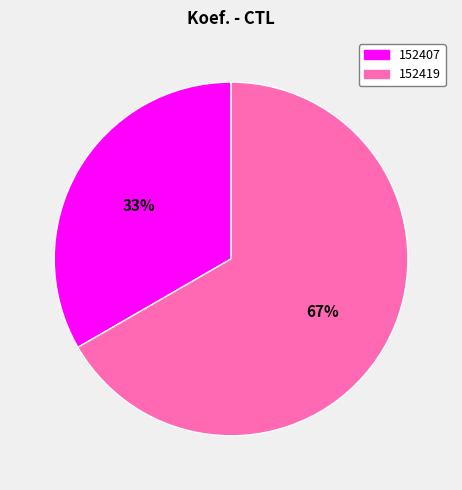

To the nearest percent, what is the combined percentage of 152407 and 152419?

100%